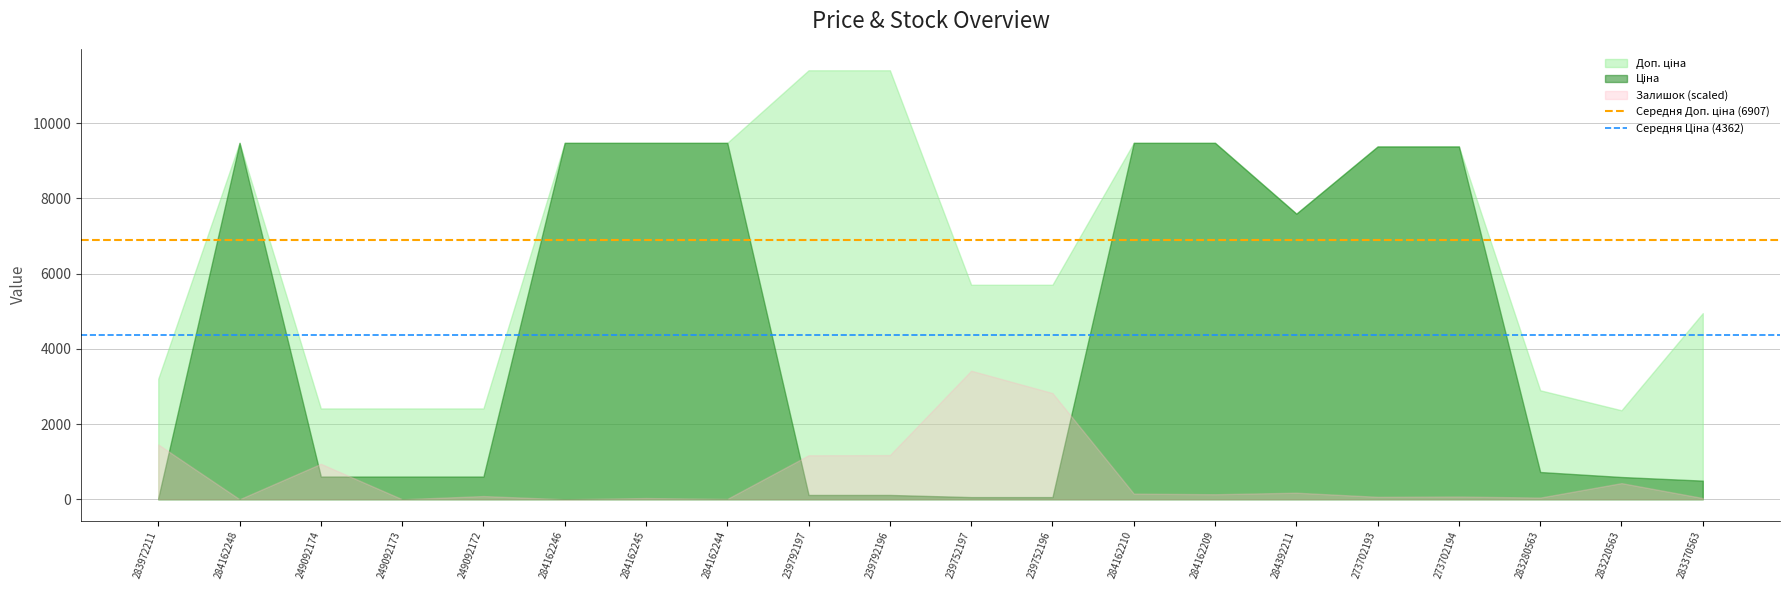

How many categories are shown in the chart?

20